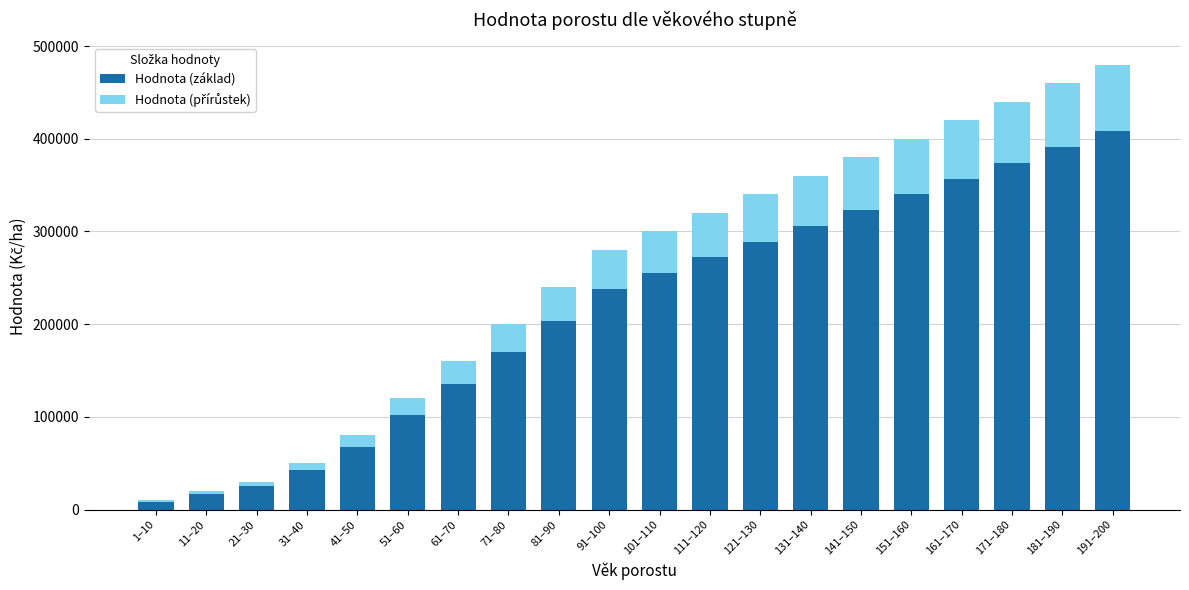

What is the sum of all Hodnota (základ) values?

4326500